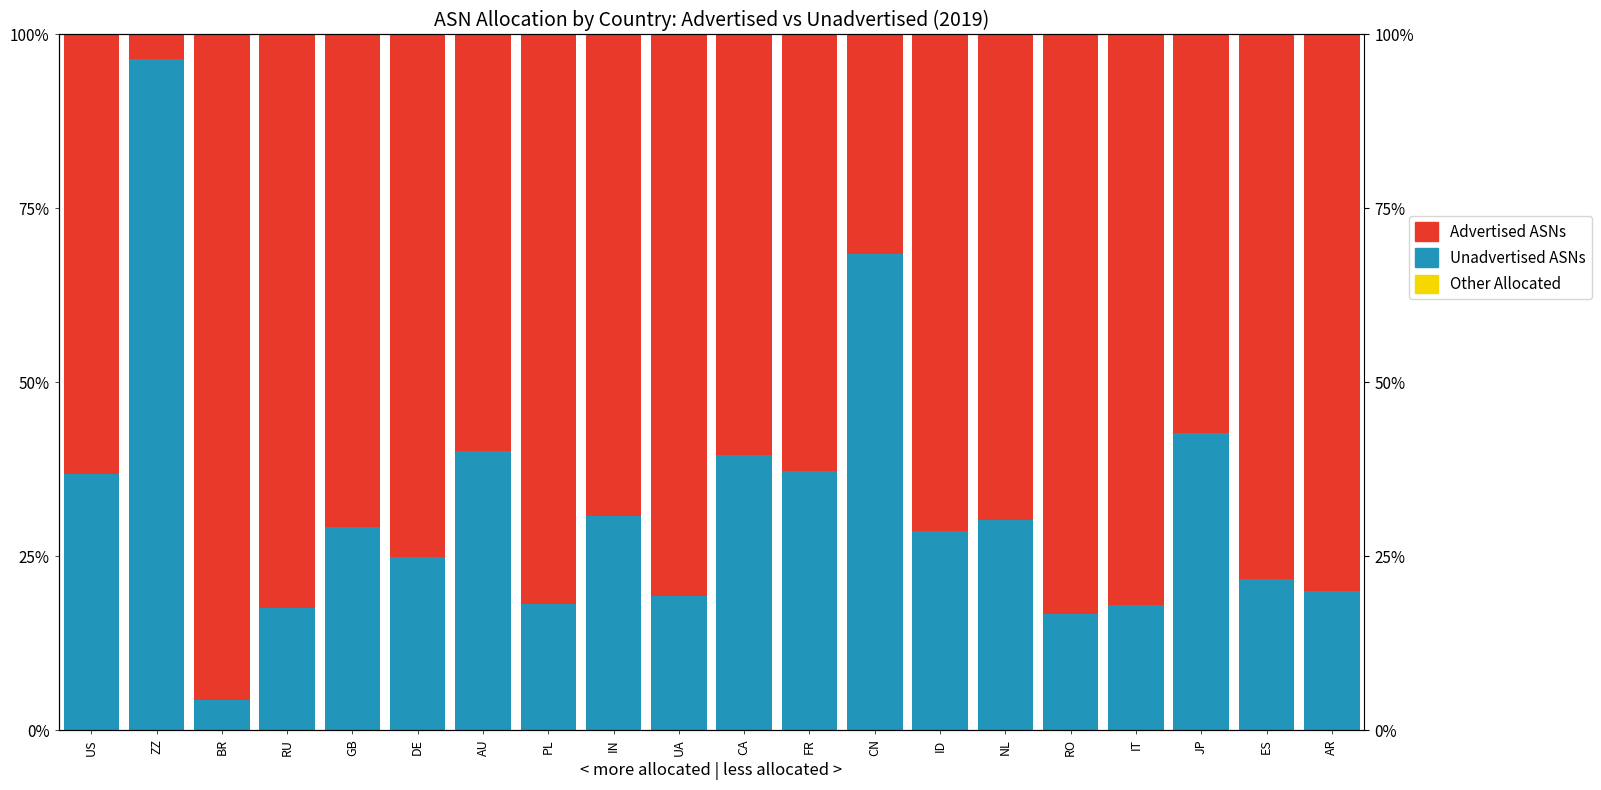

What are all the series names shown in the legend?

Other Allocated, Unadvertised ASNs, Advertised ASNs